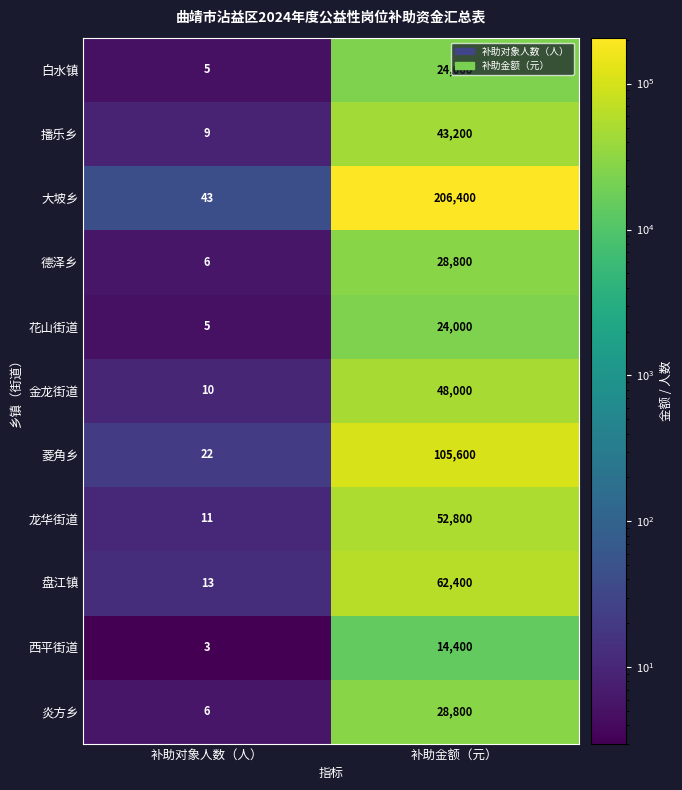

The 大坡乡 series shows 75 at 补助对象人数（人）. True or false?

False